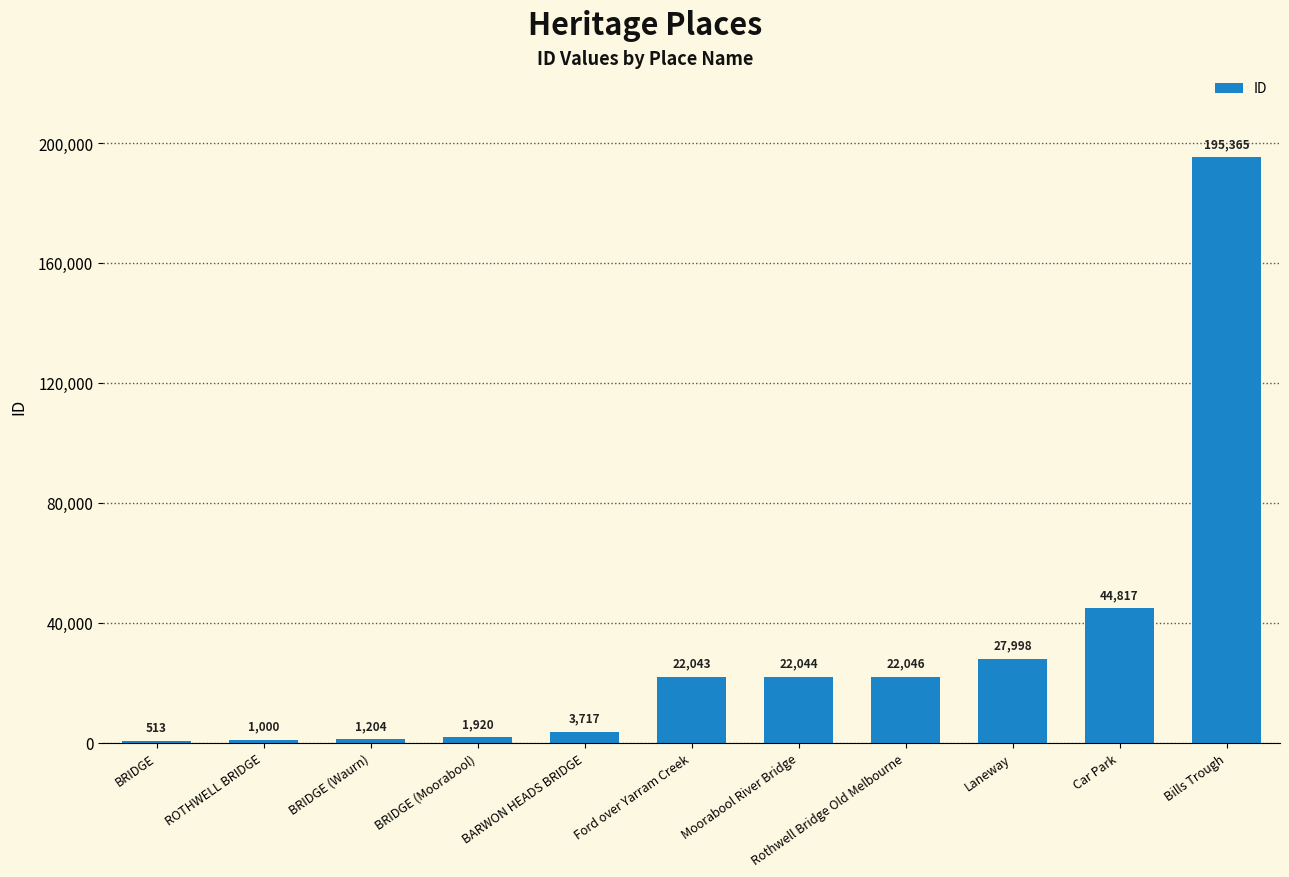

What is the sum of the values at Car Park and BRIDGE (Moorabool)?

46737